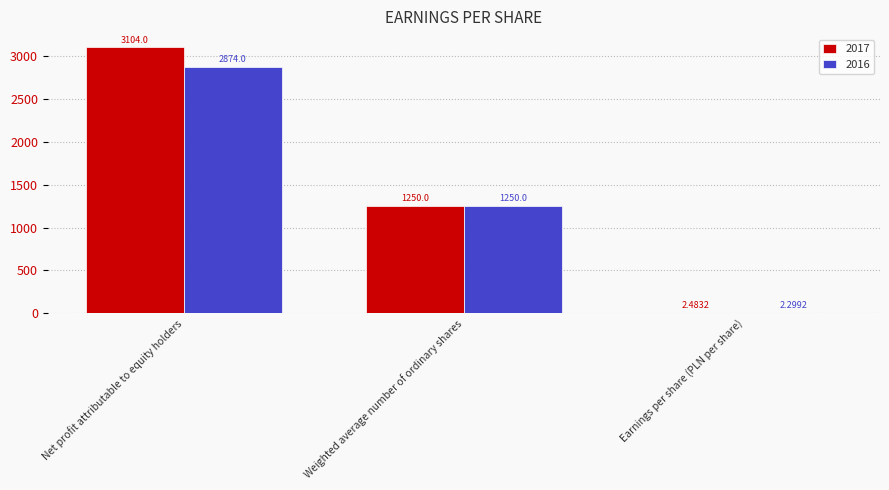

What is the sum of all 2016 values?

4126.3